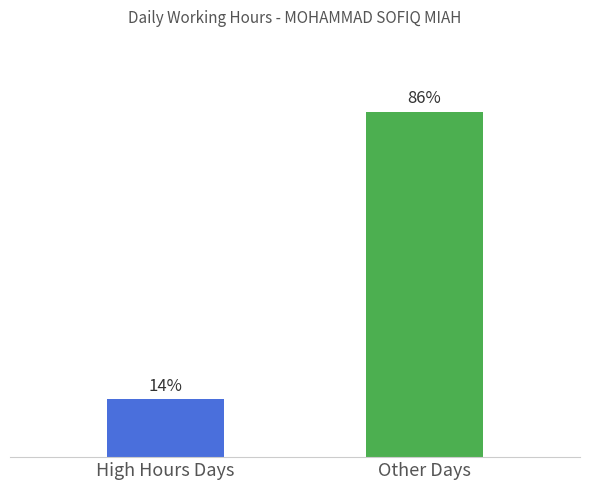

At which label does the data first exceed 85?

Other Days